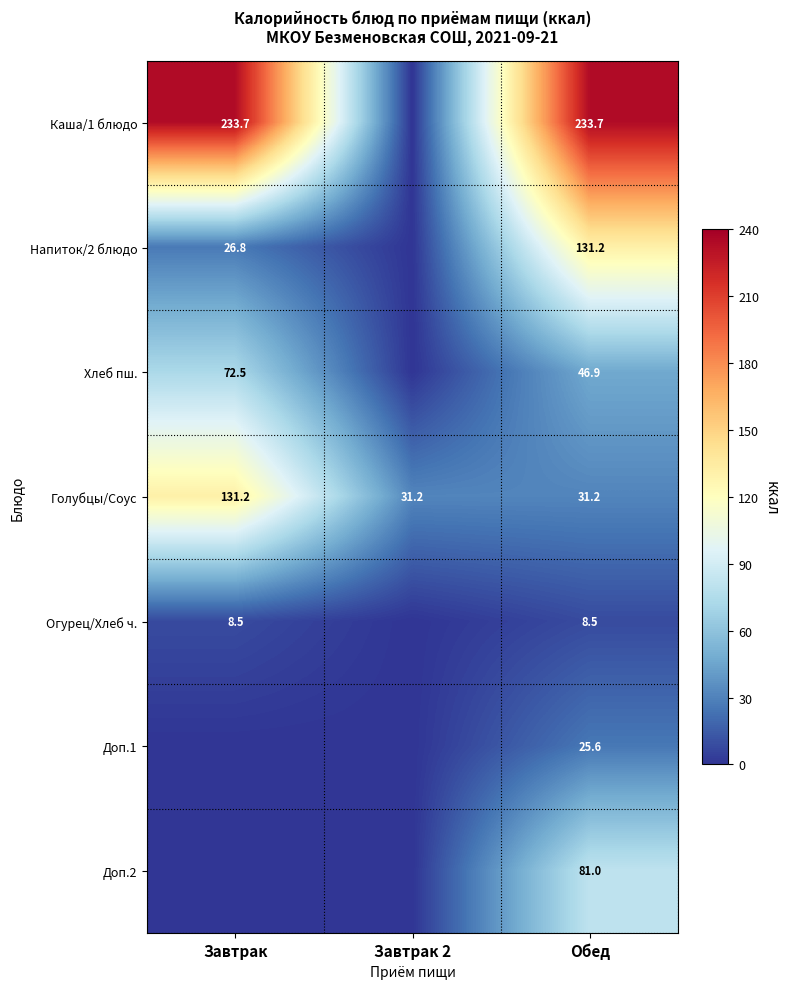

At which category is the sum across all series the highest?

Обед